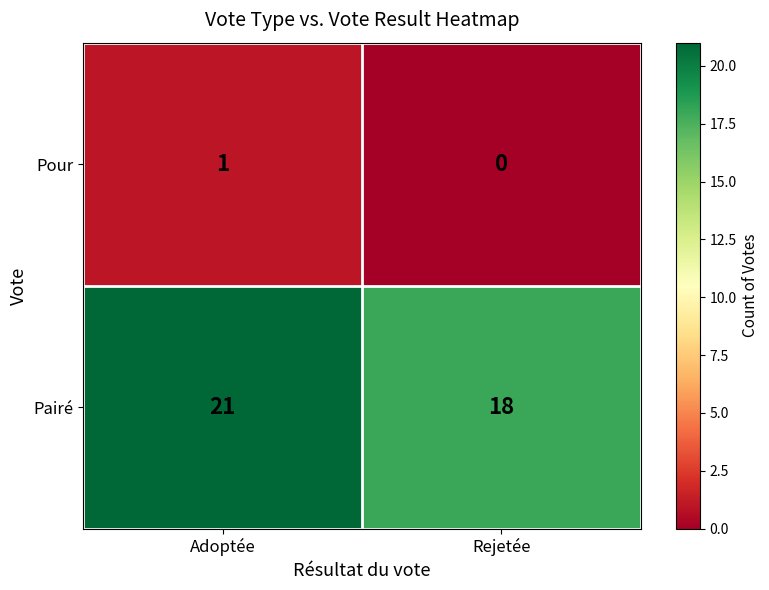

At which label is Pour closest to 0?

Rejetée